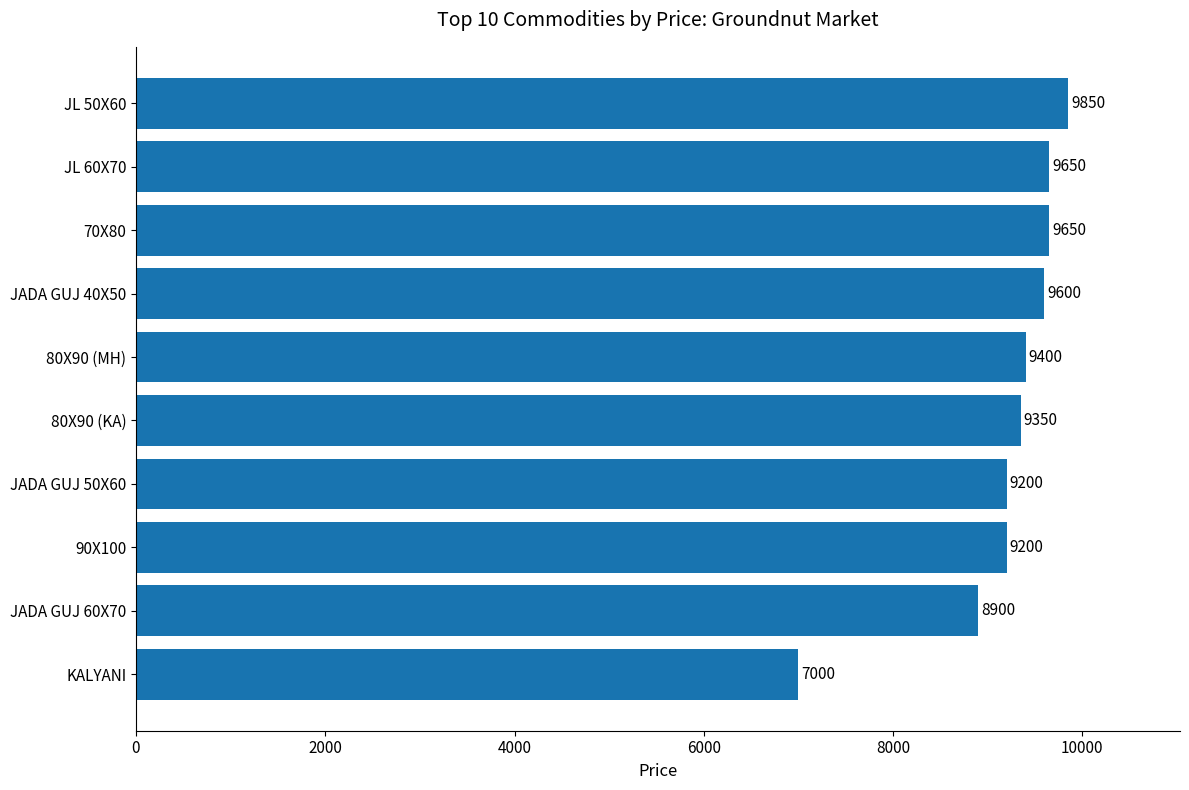

True or false: the data shows 9850 at JL 50X60.

True